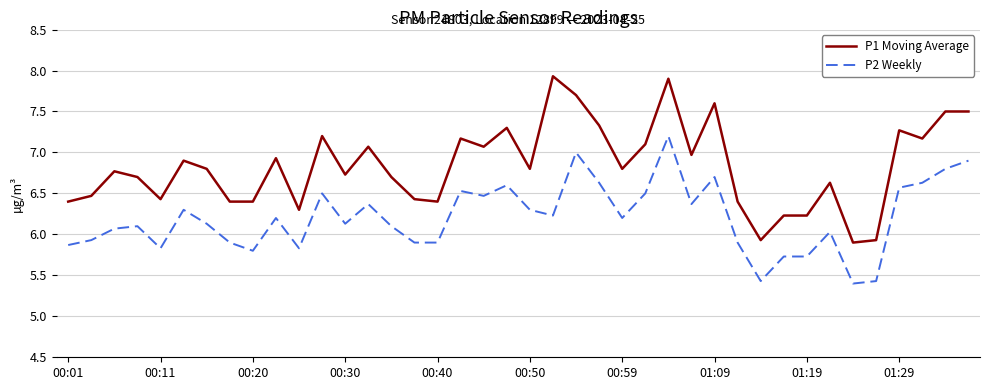

True or false: P2 Weekly and P1 Moving Average cross at least once.

False